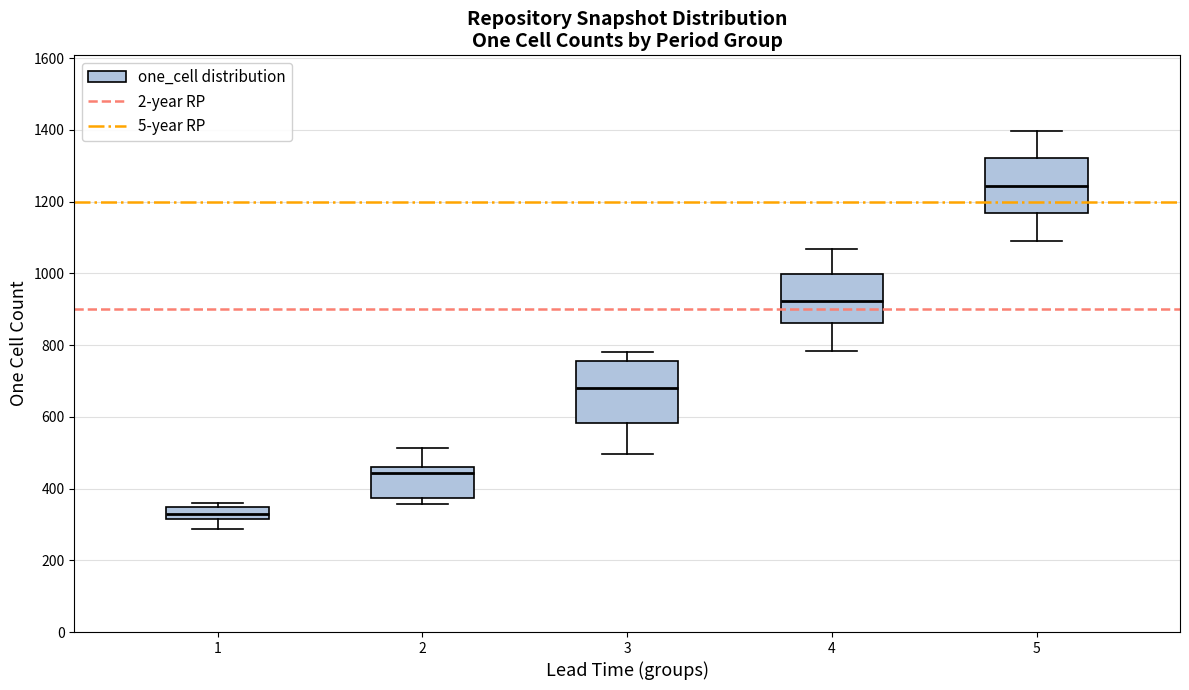

Reading left to right, transcribe this box plot: for each box, give where its median line is, the range the box spans, and where its two whiskers end, as read against the y-axis. The values are not printed on the chart, so give them approximately, as read against the axis.

1: median 320 (inside the box), box 320 to 340, whiskers 280 to 360
2: median 440, box 380 to 460, whiskers 360 to 520
3: median 680, box 580 to 760, whiskers 500 to 780
4: median 920, box 860 to 1000, whiskers 780 to 1060
5: median 1240, box 1160 to 1320, whiskers 1080 to 1400